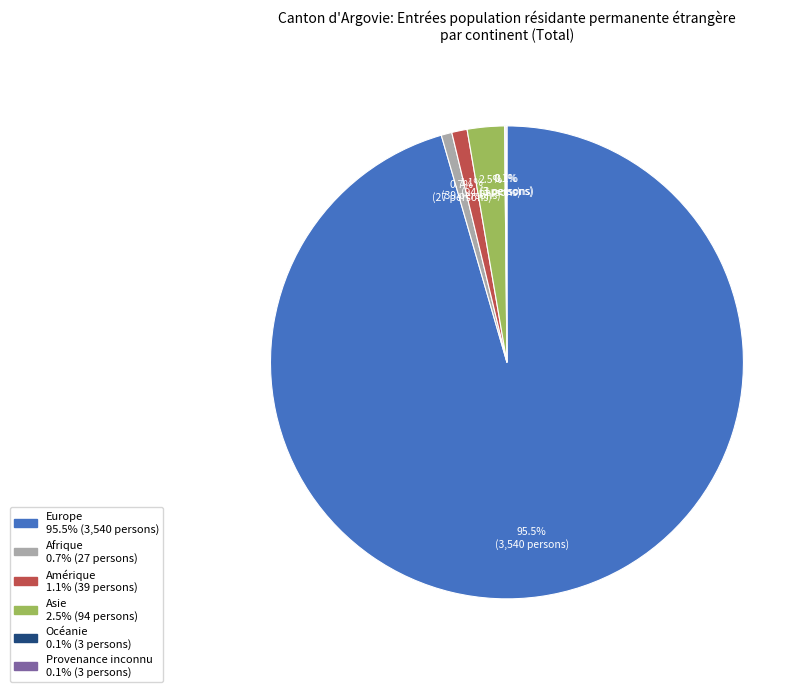

What is the largest slice in the pie chart?

Europe